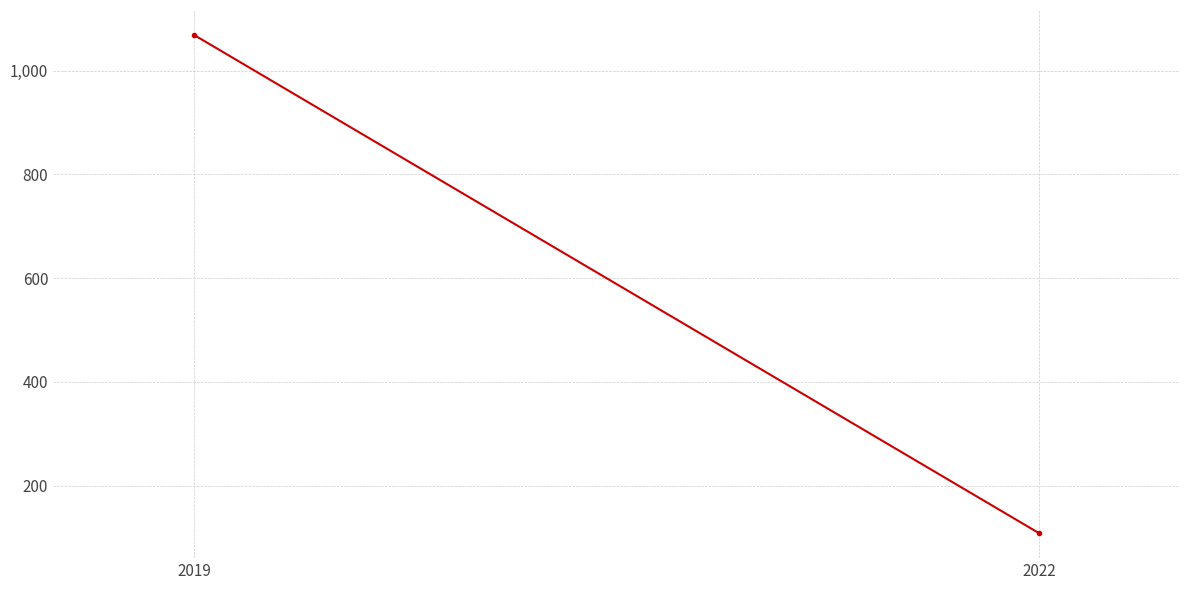

What is the difference between the maximum and minimum values?

961